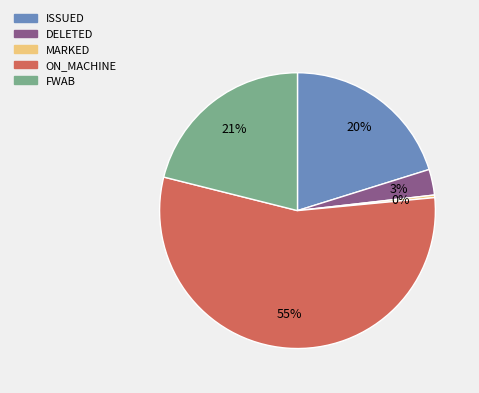

Is the sum of ON_MACHINE and DELETED greater than half?

Yes